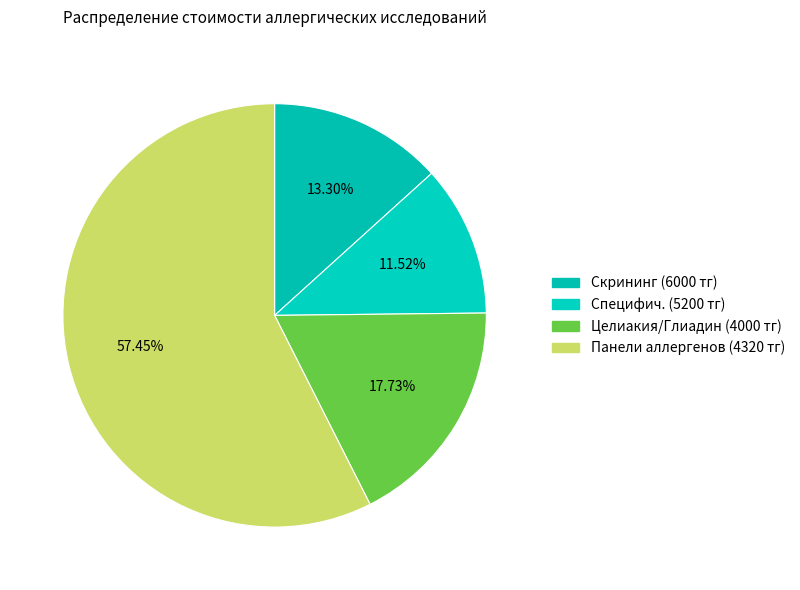

Rank the categories by value from highest to lowest.

Панели аллергенов (4320 тг), Целиакия/Глиадин (4000 тг), Скрининг (6000 тг), Специфич. (5200 тг)